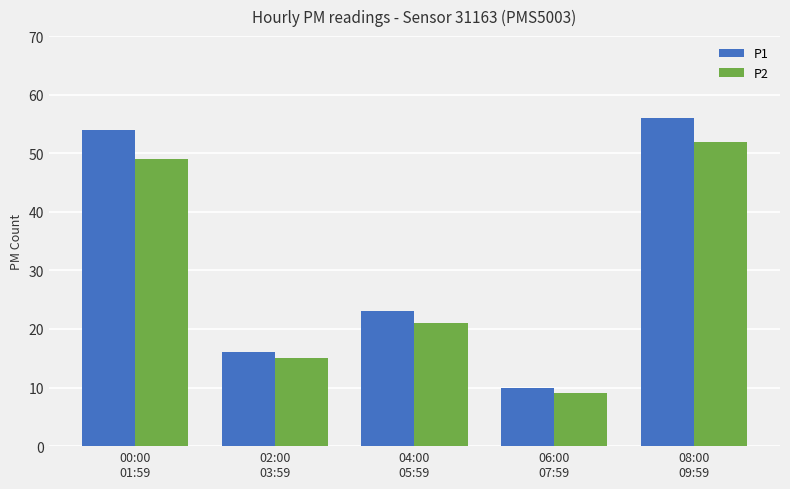

At how many categories does at least one series exceed 35?

2